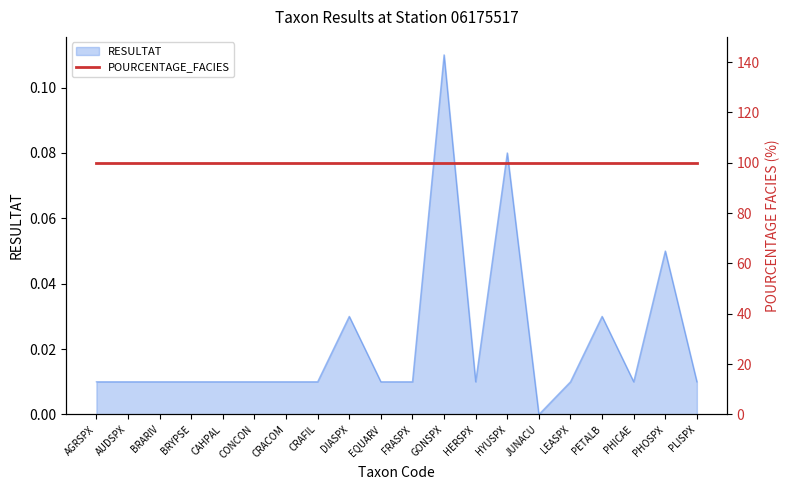

Reading left to right, extract all data points from this chart.

AGRSPX=0.0	AUDSPX=0.0	BRARIV=0.0	BRYPSE=0.0	CAHPAL=0.0	CONCON=0.0	CRACOM=0.0	CRAFIL=0.0	DIASPX=0.0	EQUARV=0.0	FRASPX=0.0	GONSPX=0.1	HERSPX=0.0	HYUSPX=0.1	JUNACU=0.0	LEASPX=0.0	PETALB=0.0	PHICAE=0.0	PHOSPX=0.1	PLISPX=0.0